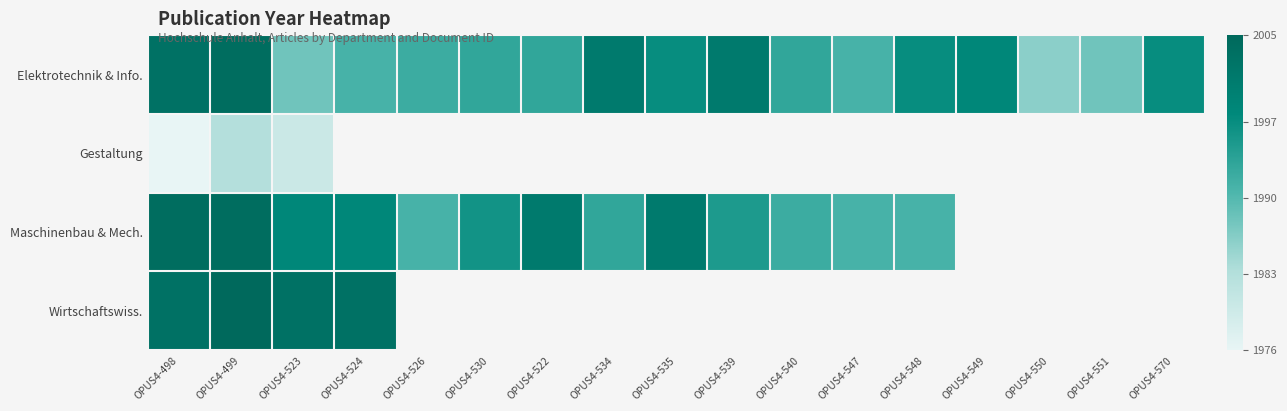

What is the sum of the Maschinenbau & Mech. values at OPUS4-547 and OPUS4-548?

3982.0